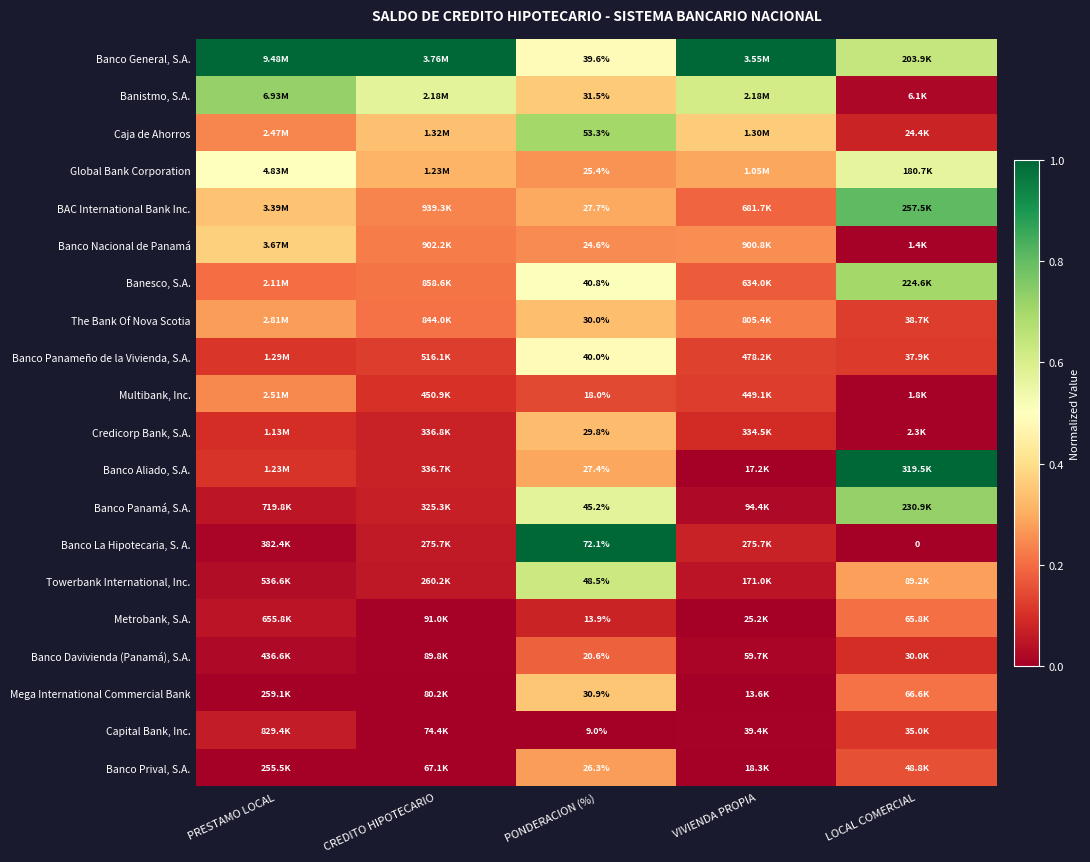

Rank the series at PONDERACION (%) from lowest to highest value.

Capital Bank, Inc., Metrobank, S.A., Multibank, Inc., Banco Davivienda (Panamá), S.A., Banco Nacional de Panamá, Global Bank Corporation, Banco Prival, S.A., Banco Aliado, S.A., BAC International Bank Inc., Credicorp Bank, S.A., The Bank Of Nova Scotia, Mega International Commercial Bank, Banistmo, S.A., Banco General, S.A., Banco Panameño de la Vivienda, S.A., Banesco, S.A., Banco Panamá, S.A., Towerbank International, Inc., Caja de Ahorros, Banco La Hipotecaria, S. A.